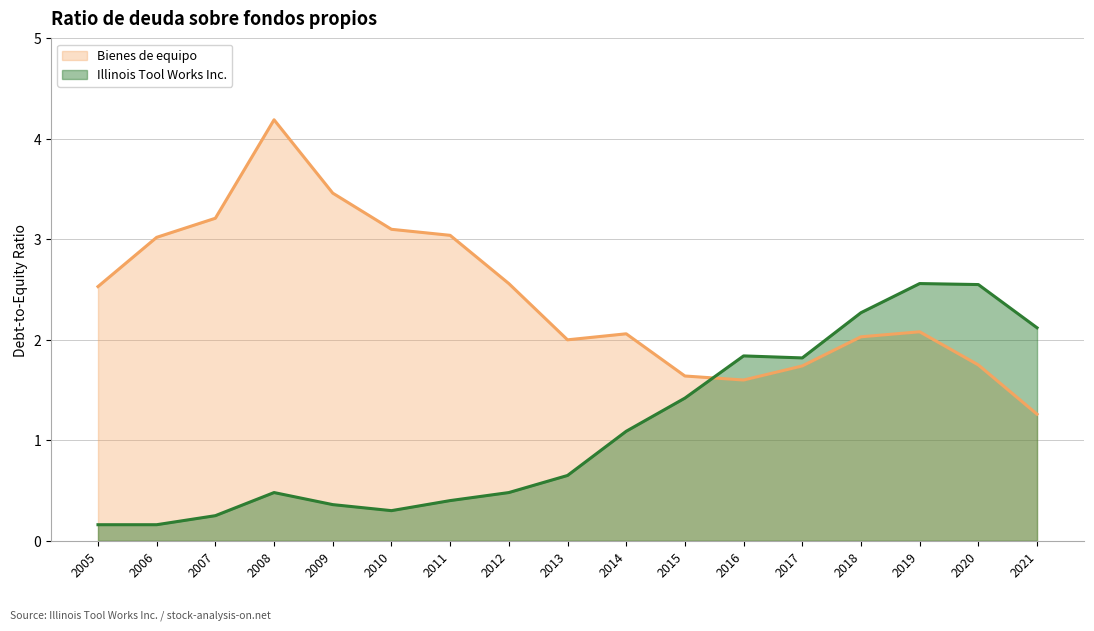

Reading right to left, list all the values displayed in this chart.

Illinois Tool Works Inc.: 2021=2.1	2020=2.5	2019=2.6	2018=2.3	2017=1.8	2016=1.8	2015=1.4	2014=1.1	2013=0.7	2012=0.5	2011=0.4	2010=0.3	2009=0.4	2008=0.5	2007=0.2	2006=0.2	2005=0.2
Bienes de equipo: 2021=1.3	2020=1.8	2019=2.1	2018=2.0	2017=1.7	2016=1.6	2015=1.6	2014=2.1	2013=2.0	2012=2.6	2011=3.0	2010=3.1	2009=3.5	2008=4.2	2007=3.2	2006=3.0	2005=2.5